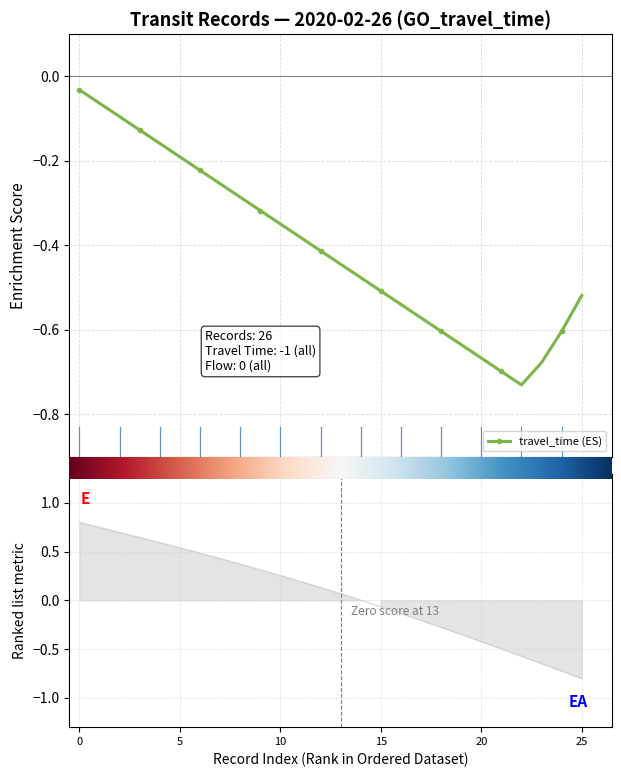

True or false: travel_time (ES) has more than 2 interior local peaks.

False